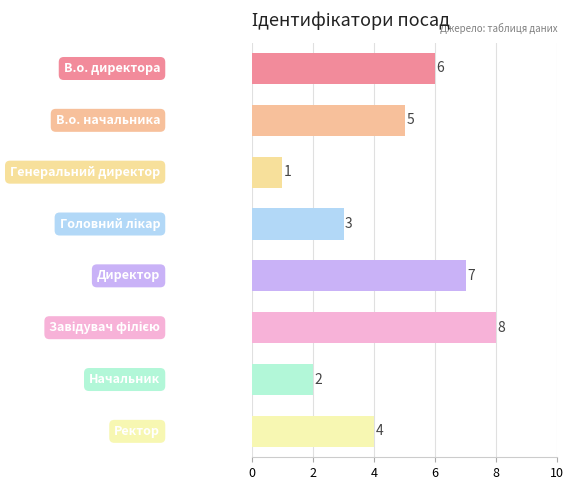

Reading top to bottom, what are all the values shown in this chart?

6	5	1	3	7	8	2	4